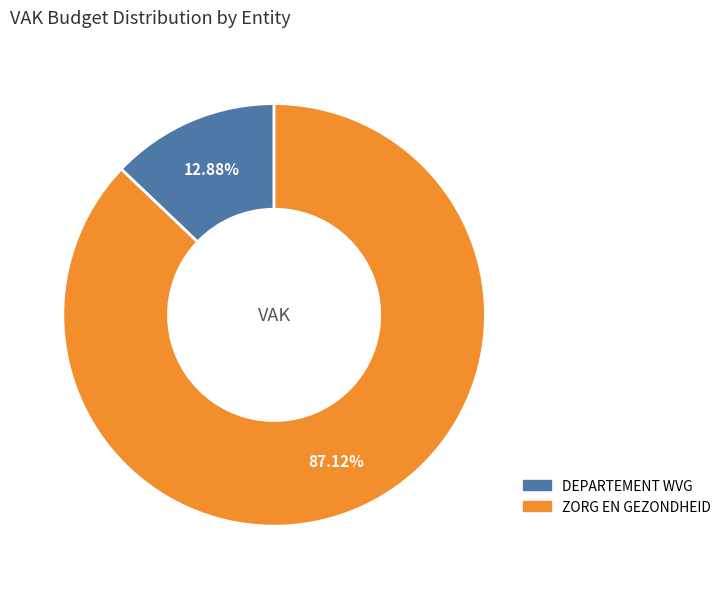

Does DEPARTEMENT WVG represent more than half of the total?

No